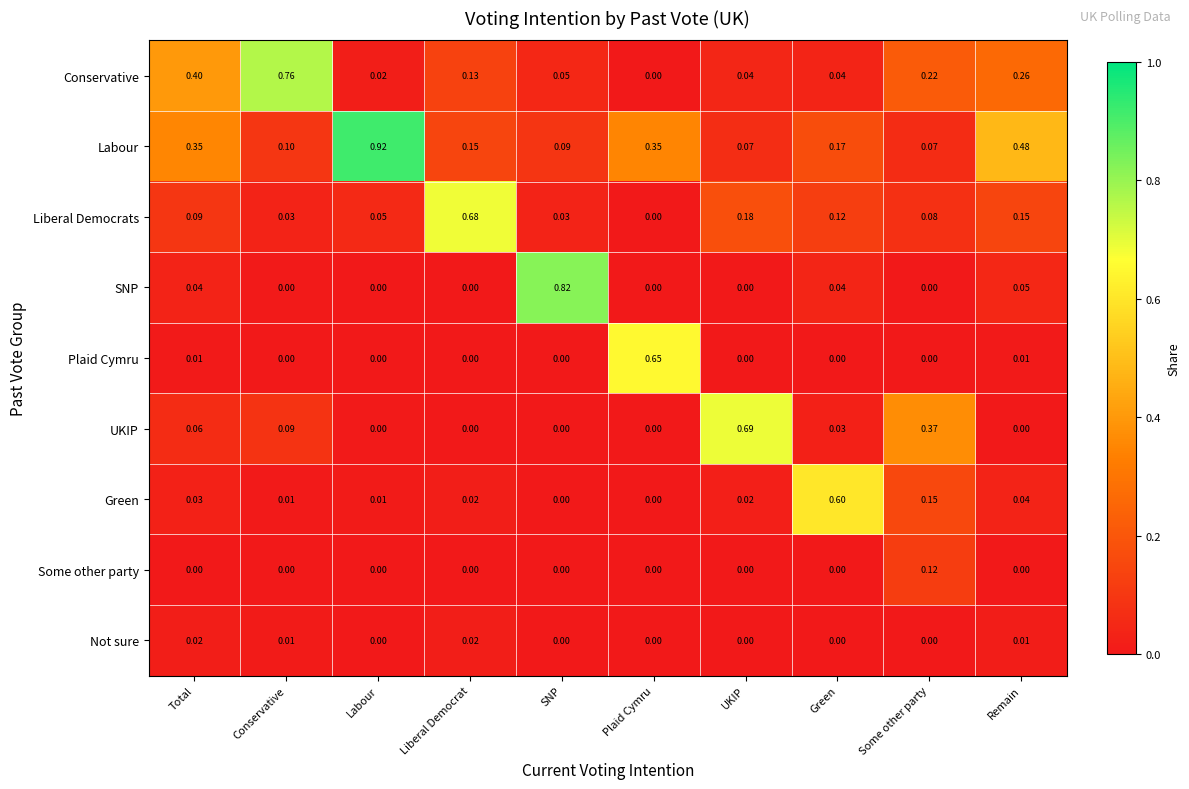

At which category is the sum across all series the highest?

Some other party